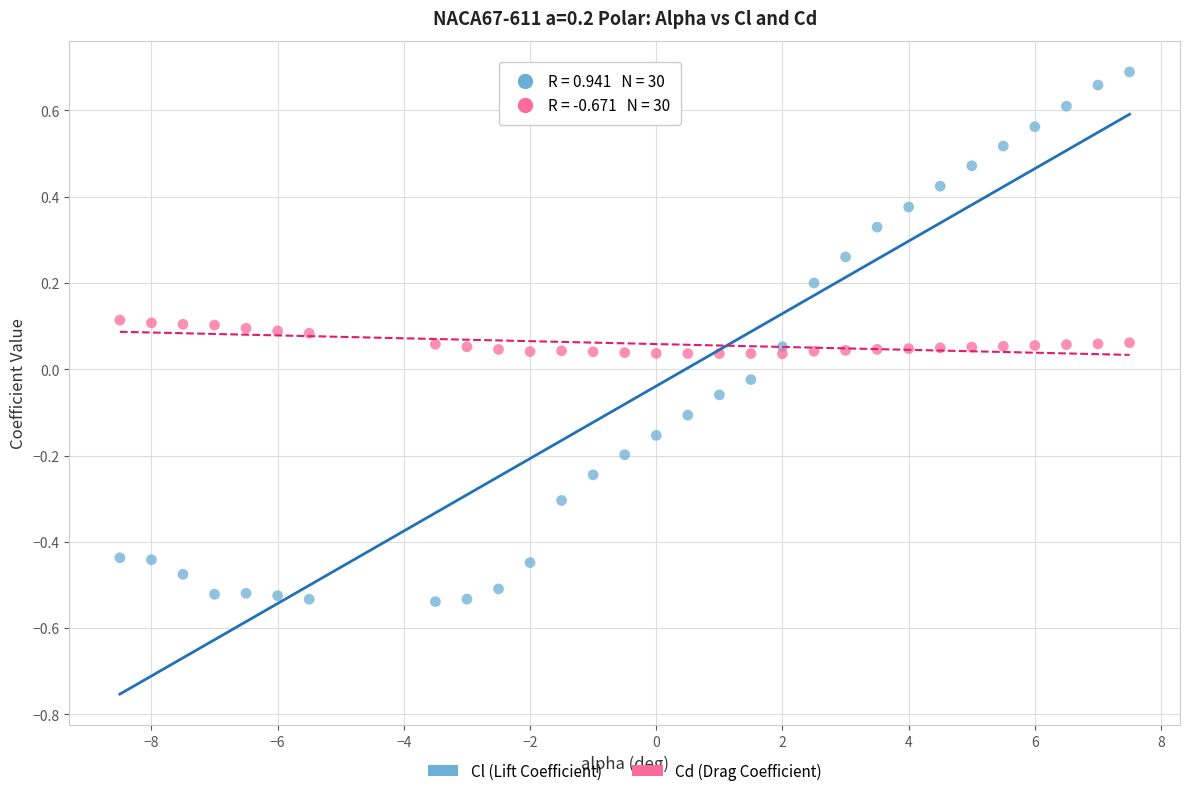

Which series has the largest Y range (max minus min)?

Cl (Lift Coefficient)